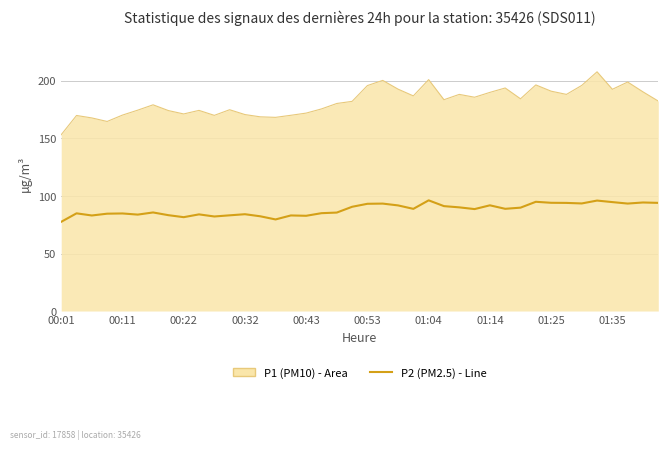

What is the greatest value displayed?

208.0